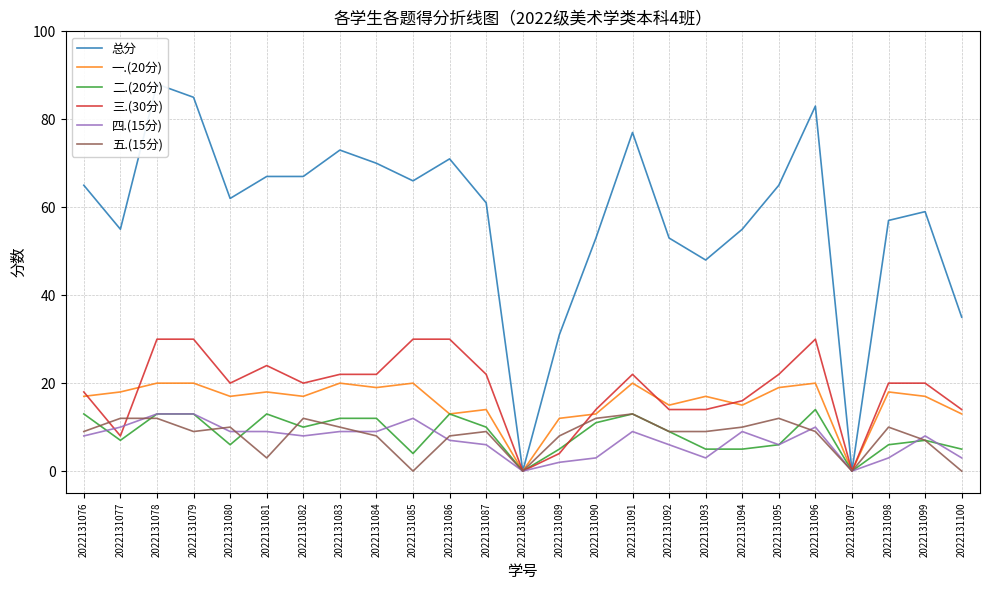

Does the chart have visible grid lines?

Yes